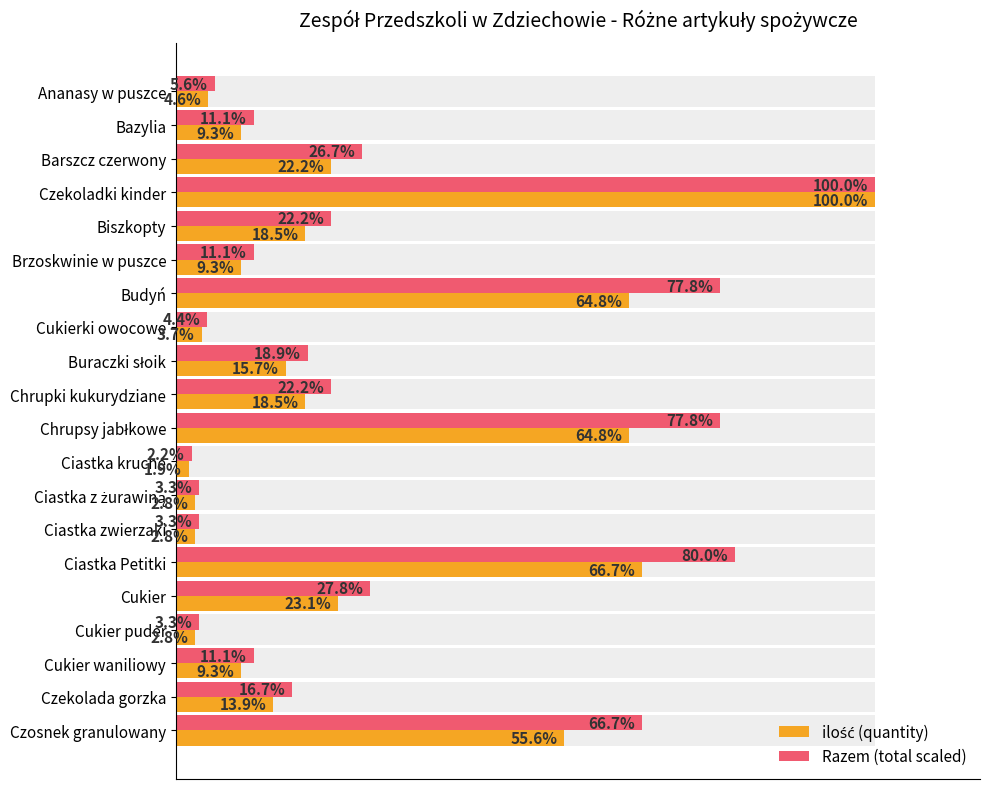

What is the difference between the second highest and minimum values in the Razem (total scaled) series?

77.8